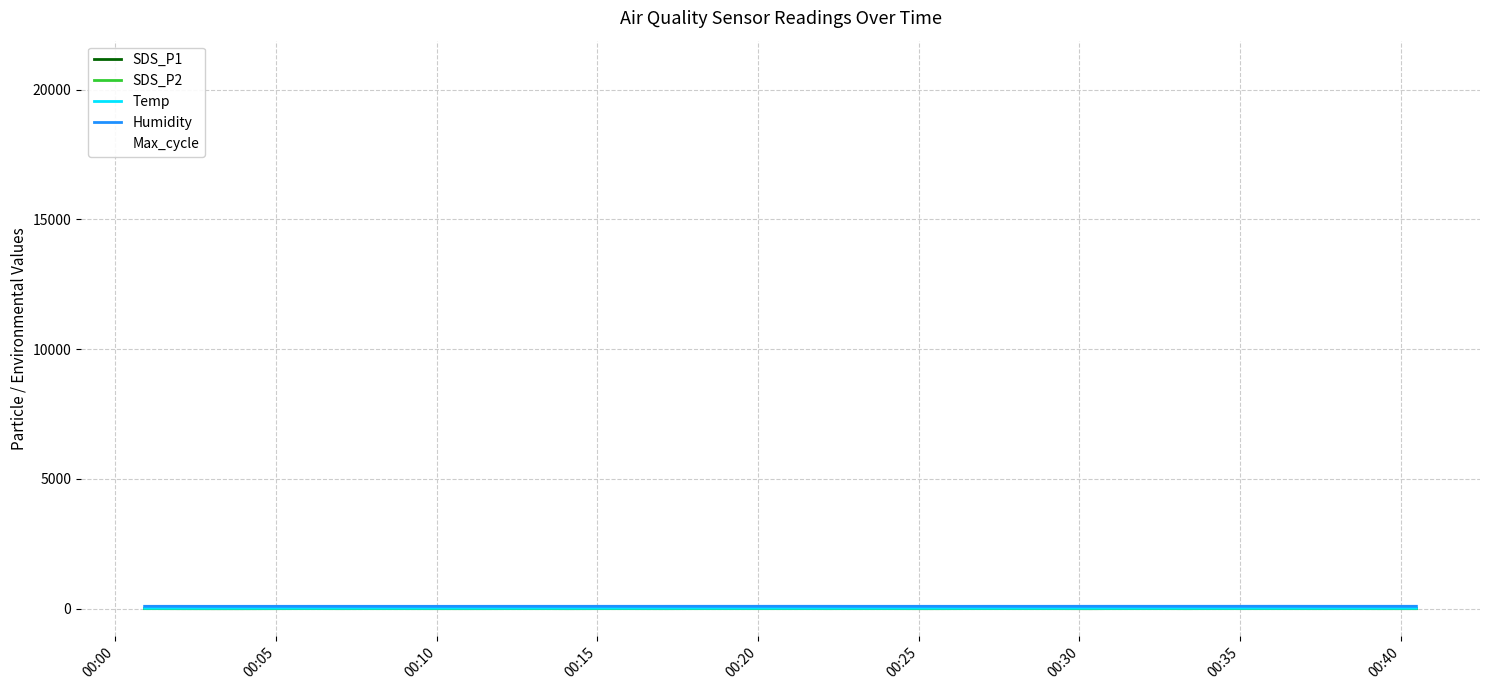

True or false: SDS_P1 and SDS_P2 intersect in this chart.

False